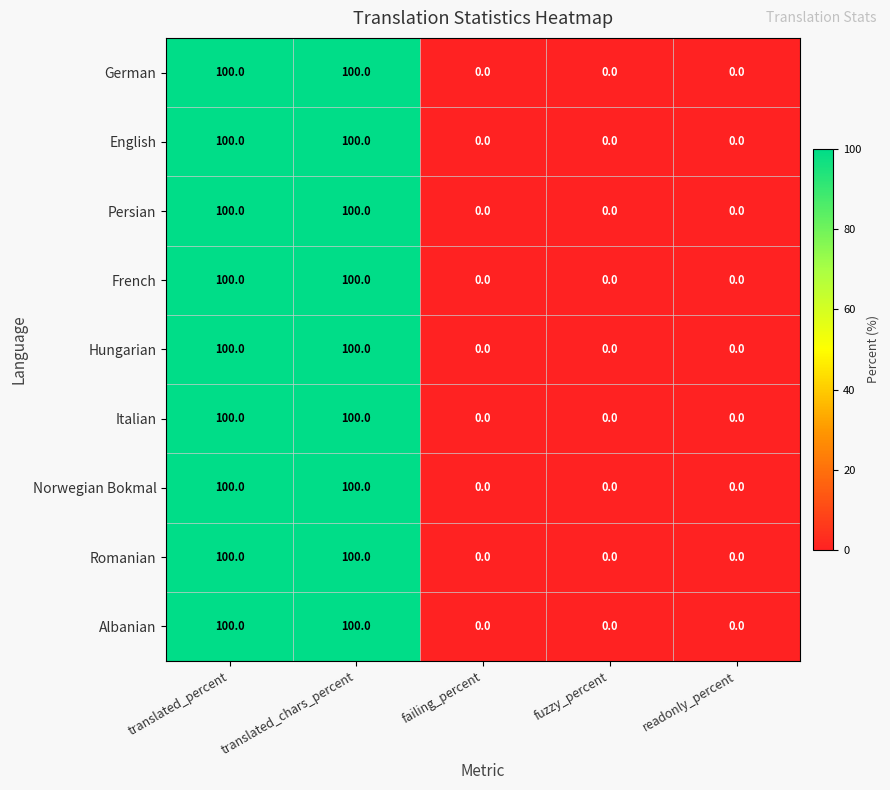

What is the maximum value for Italian?

100